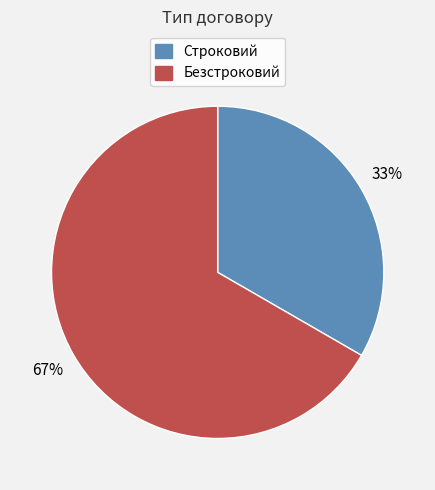

To the nearest percent, what percentage of the pie is Безстроковий?

67%